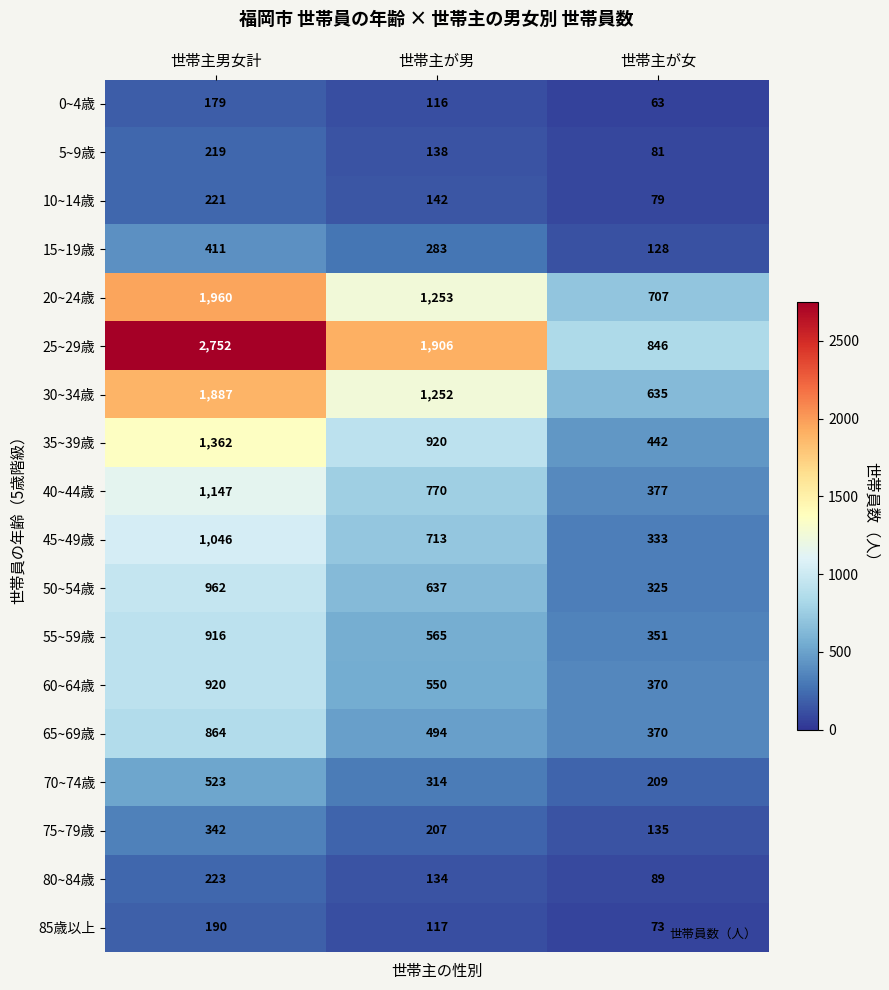

List the labels in order of 5~9歳 value, smallest first.

世帯主が女, 世帯主が男, 世帯主男女計